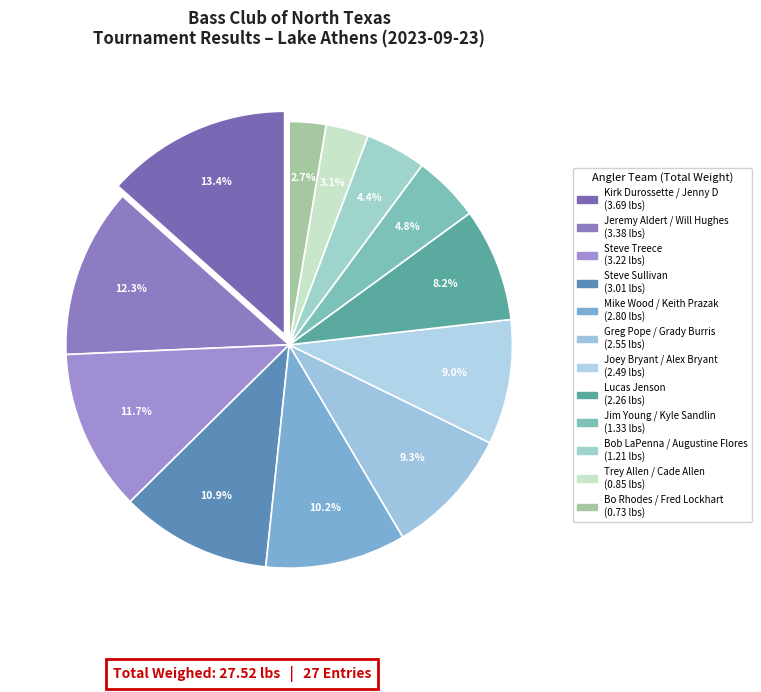

Count the number of slices in the pie.

12